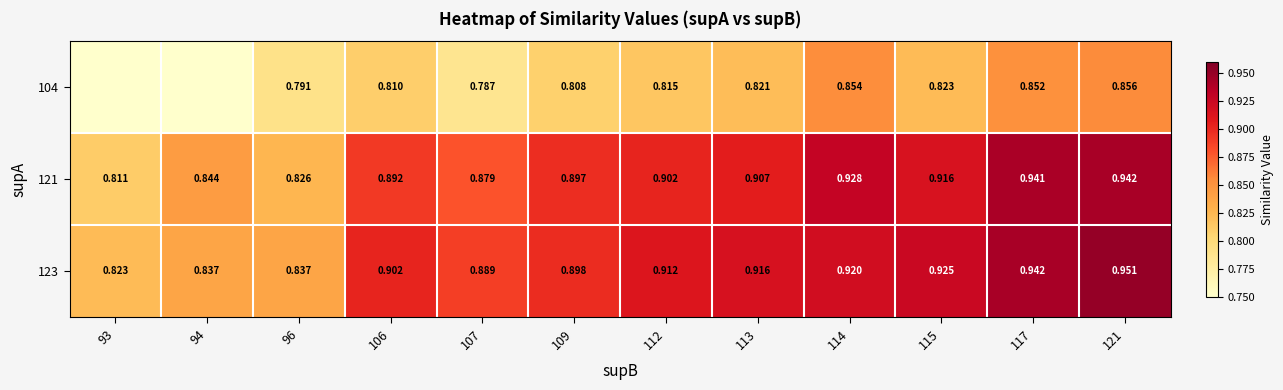

What is the sum of all 104 values?

8.2